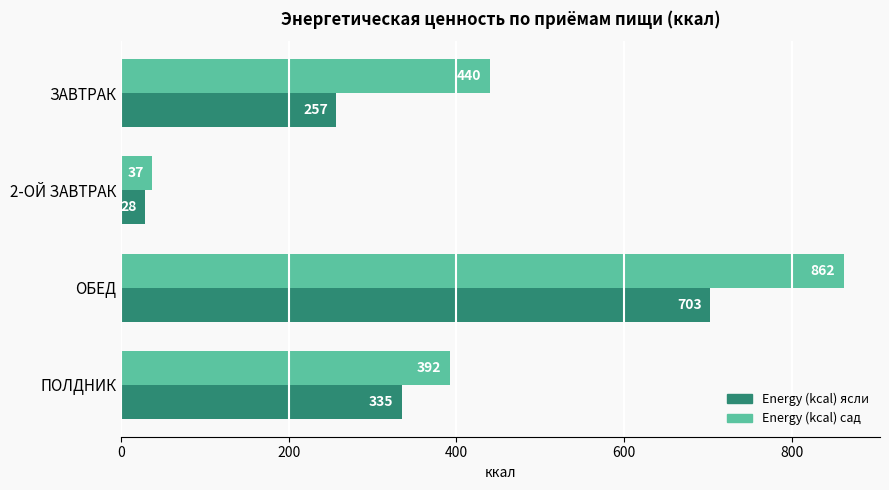

Is it true that Energy (kcal) ясли equals 702.8 at ОБЕД?

True